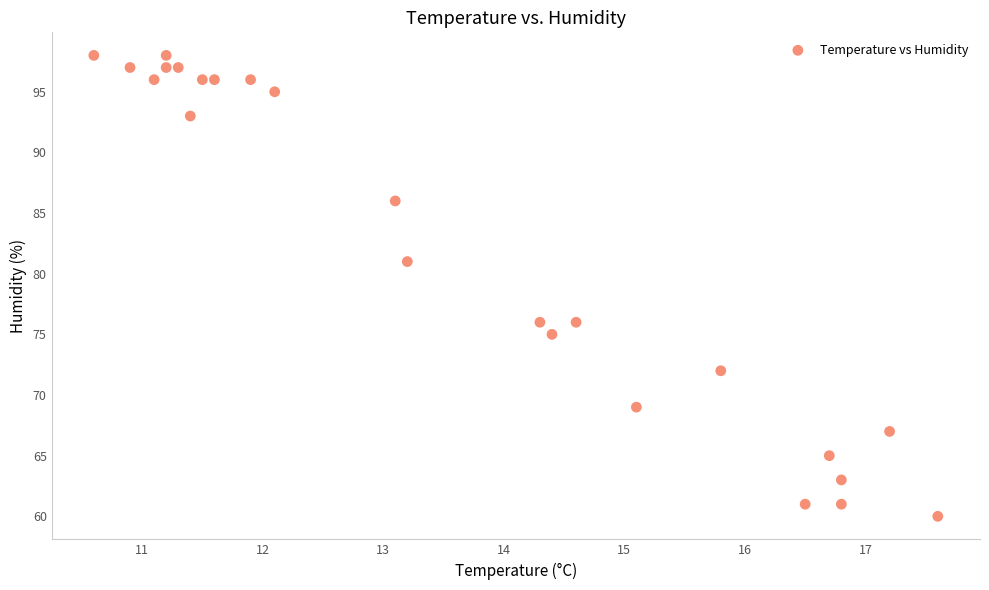

What Y value in the scatter plot is closest to 79?

81